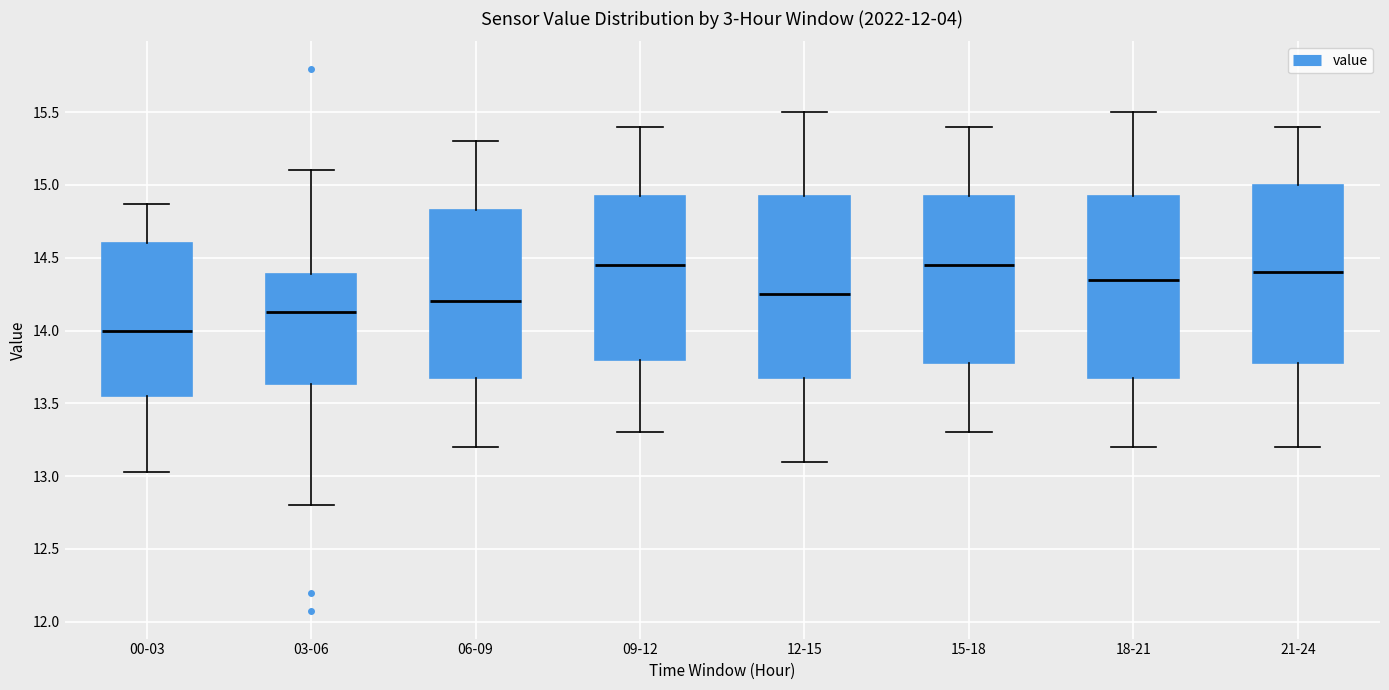

Where does the median line of the box for 03-06 sit on the y-axis? The values are not printed on the chart, so give them approximately, as read against the axis.

14.15